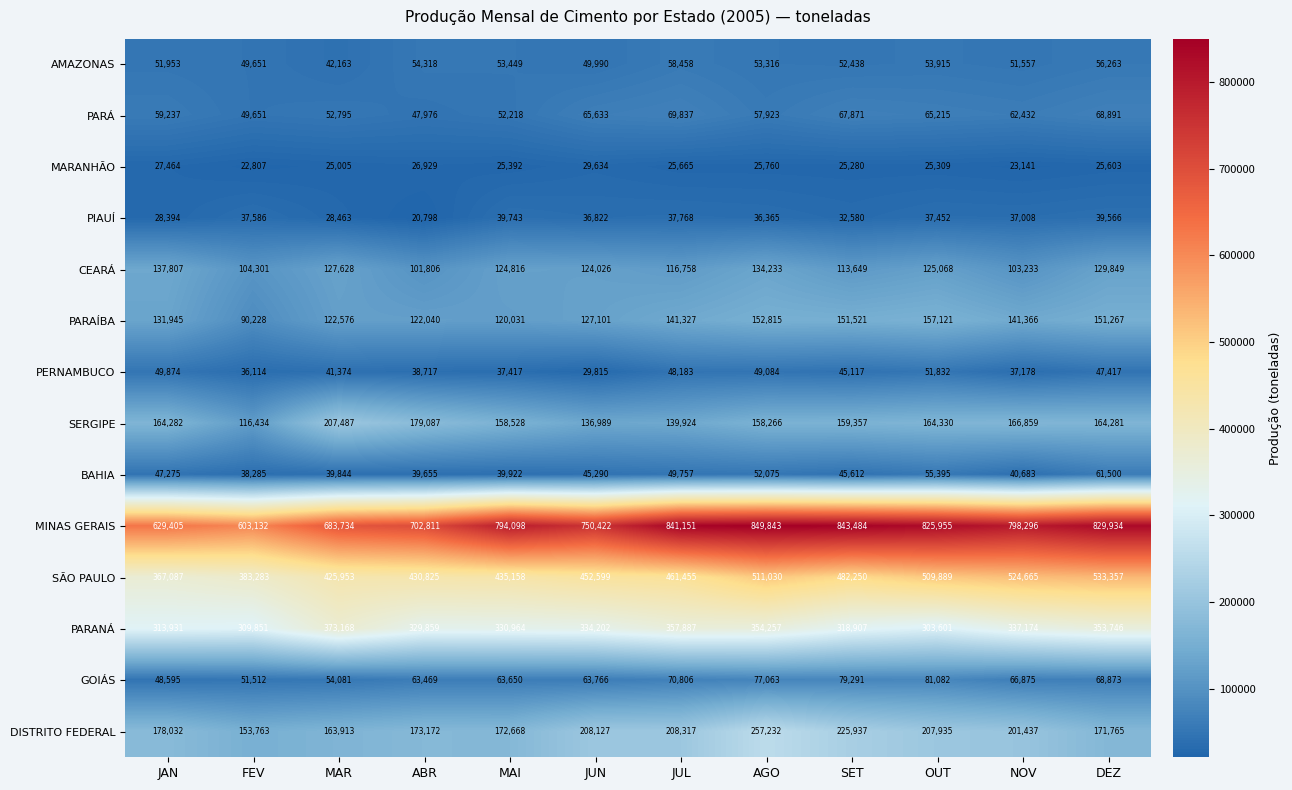

The CEARÁ series shows 125068 at OUT. True or false?

True